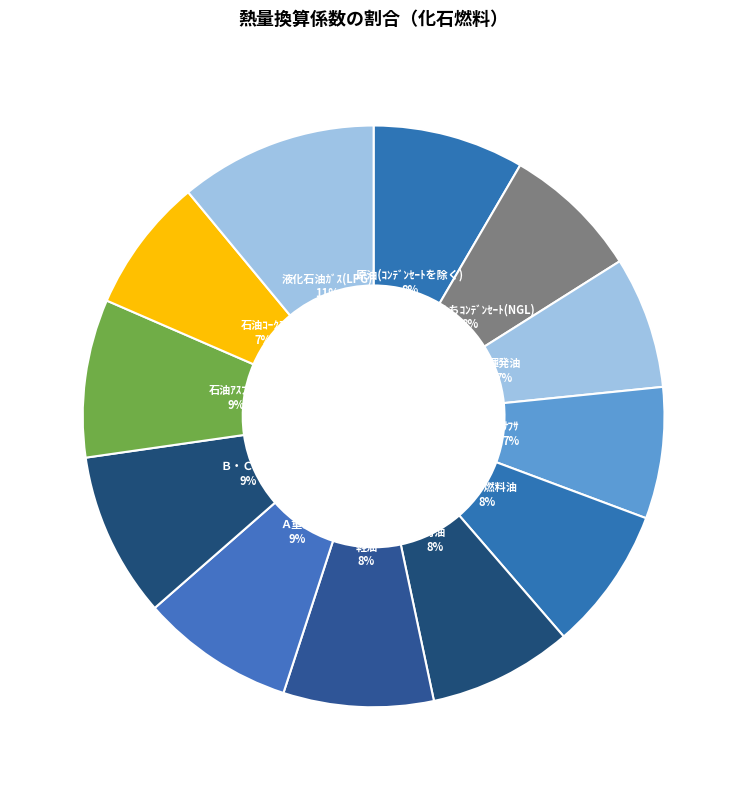

True or false: 石油ｺｰｸｽ accounts for 1% of the total.

False